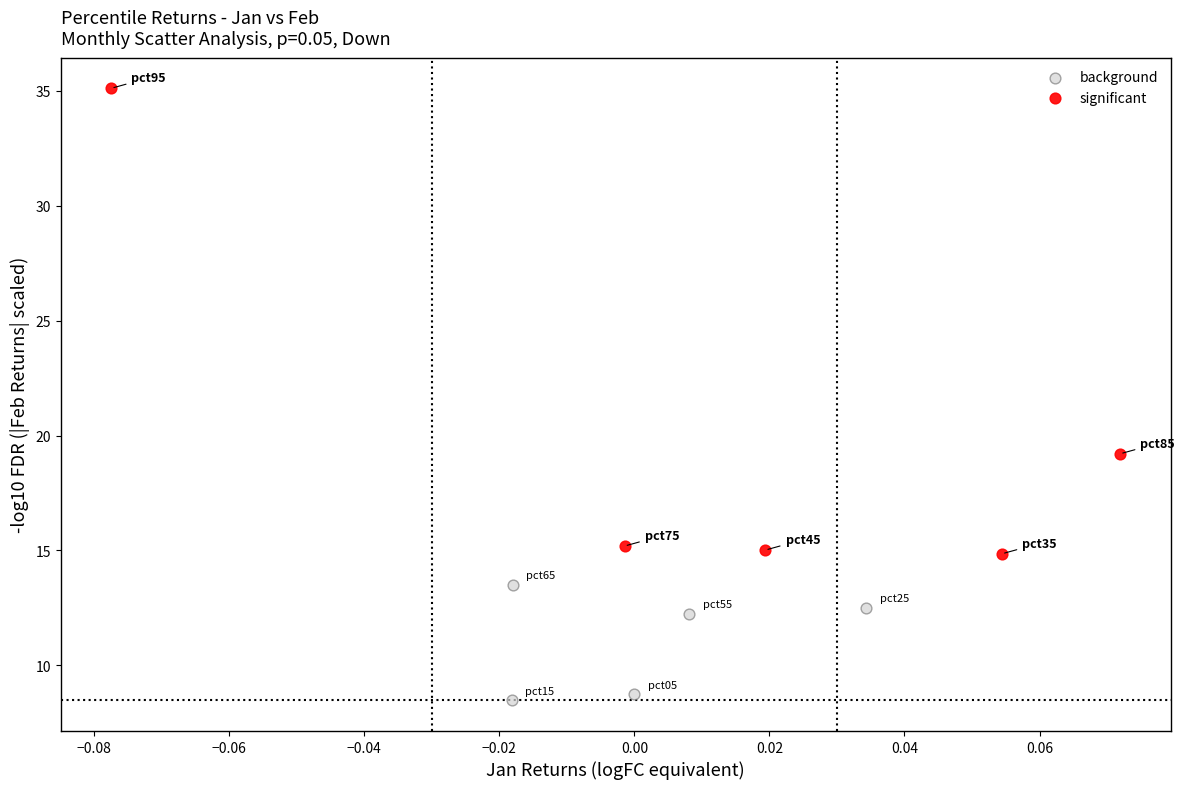

Which series reaches the maximum Y coordinate?

significant